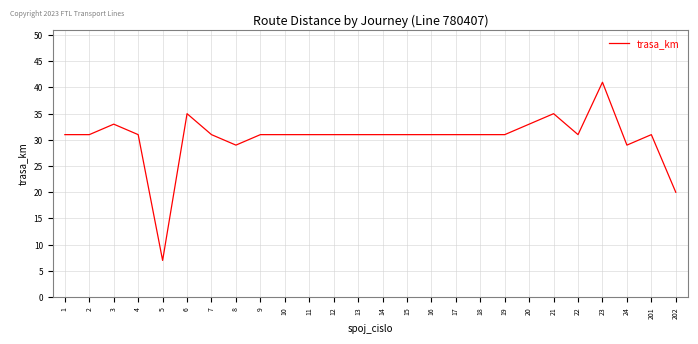

What is the greatest value displayed?

41